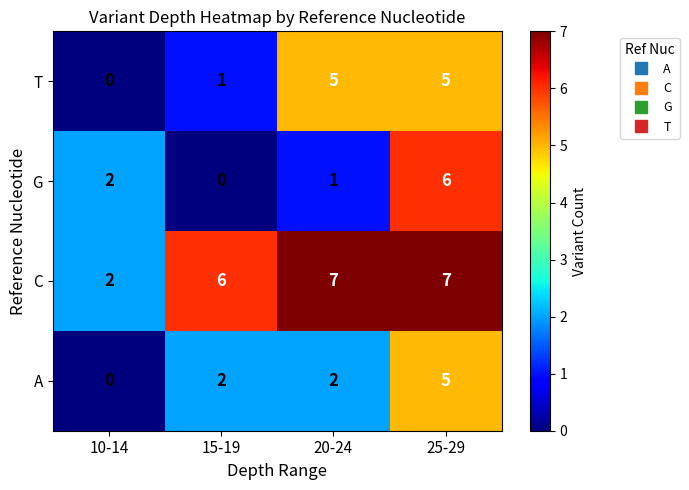

What is the greatest value displayed?

7